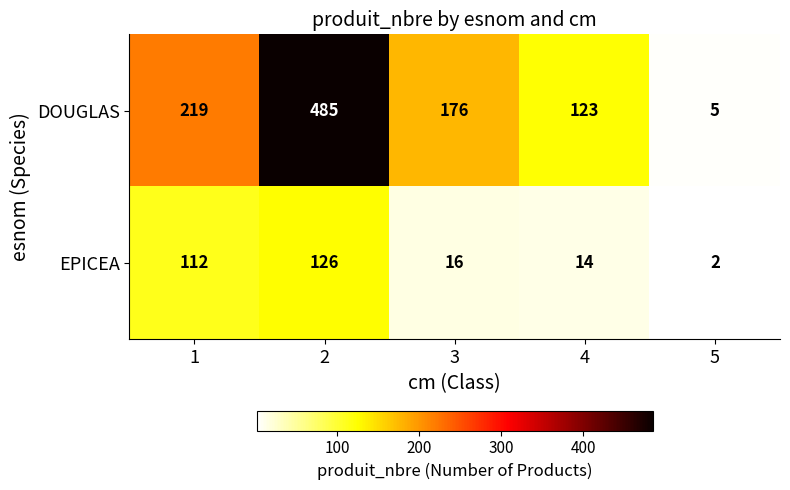

Rank the series by their average value, from highest to lowest.

DOUGLAS, EPICEA